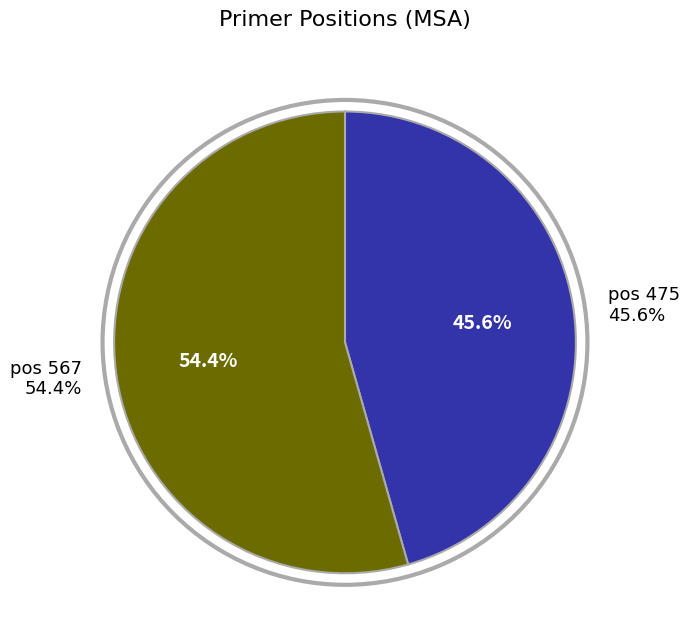

Is there any slice that represents more than half of the pie?

Yes